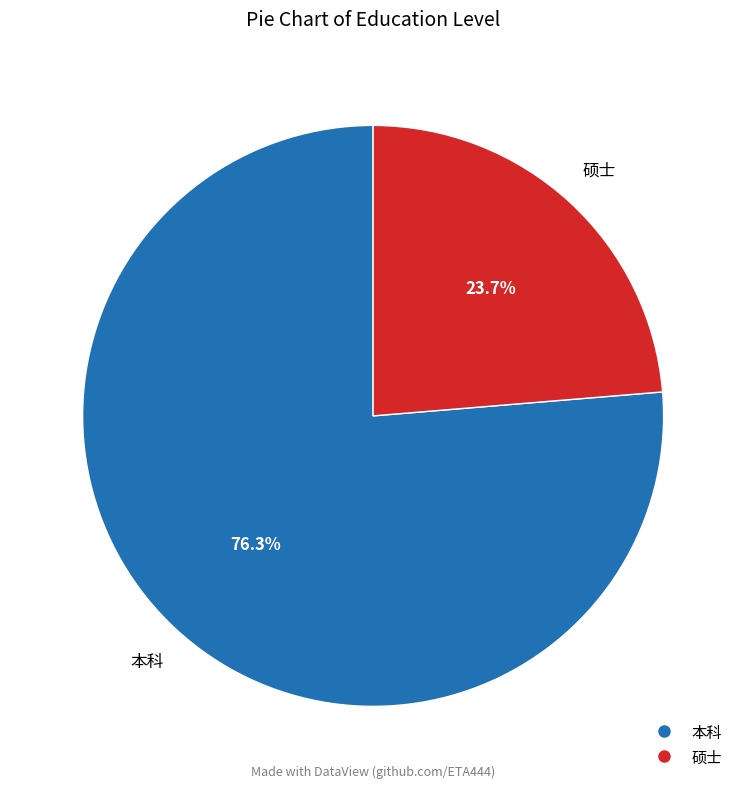

What portion of the pie excludes 本科?

23.7%